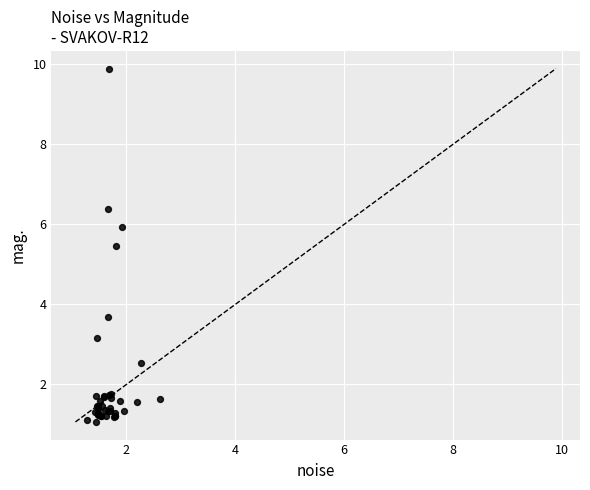

What Y value in the scatter plot is closest to 5?

5.5